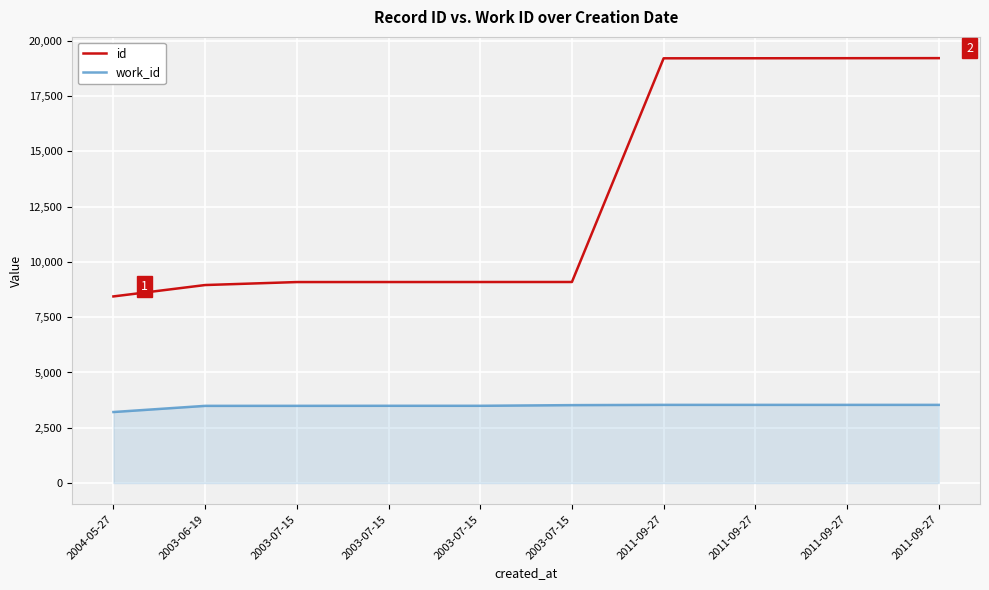

What is the difference between the work_id values at 2011-09-27 and 2003-07-15?

44